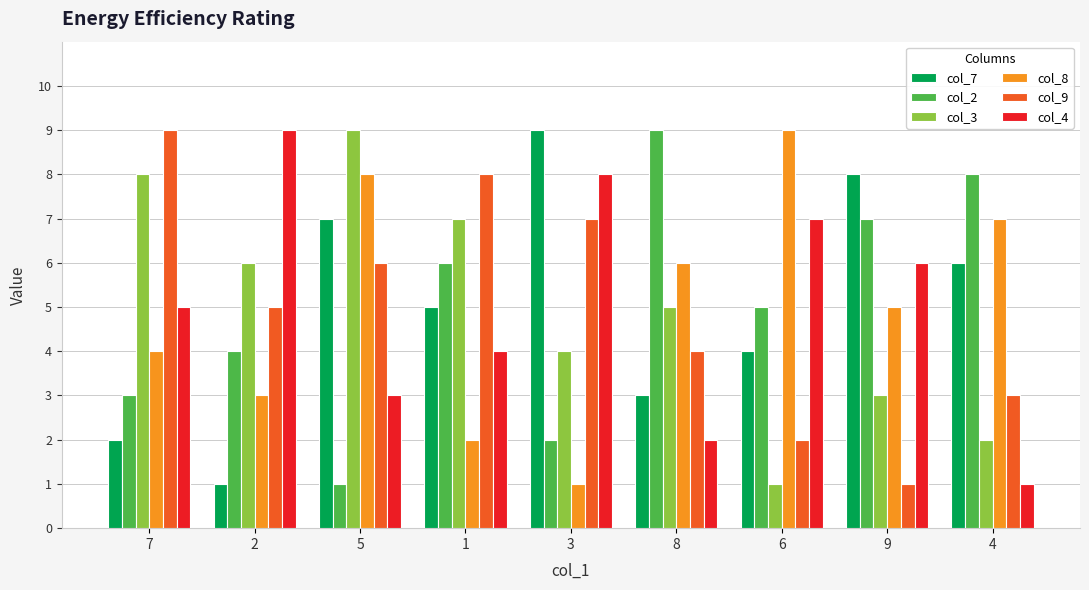

What is the greatest value displayed?

9